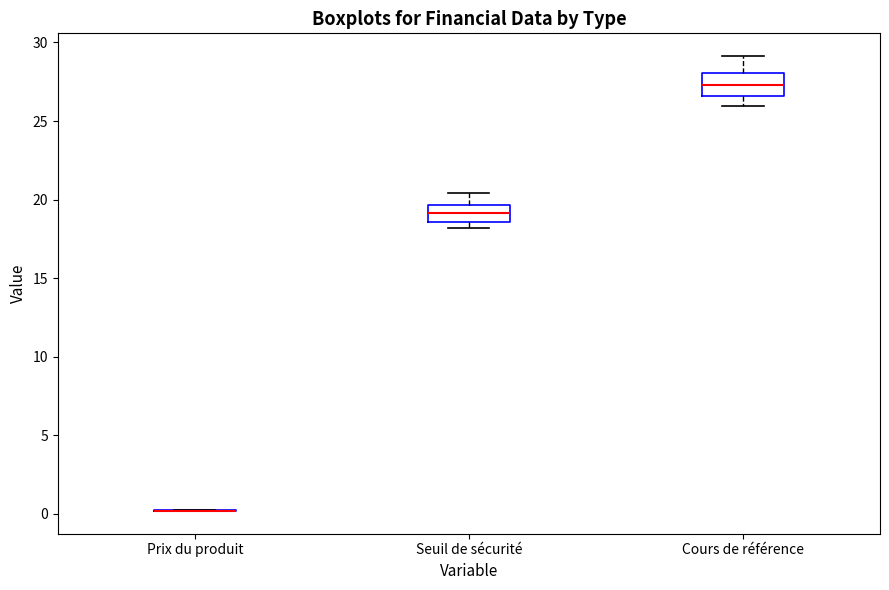

Reading left to right, transcribe this box plot: for each box, give where its median line is, the range the box spans, and where its two whiskers end, as read against the y-axis. The values are not printed on the chart, so give them approximately, as read against the axis.

Prix du produit: box collapsed to a line at 0.0, whiskers 0.0 to 0.0
Seuil de sécurité: median 19.0, box 18.5 to 19.5, whiskers 18.0 to 20.5
Cours de référence: median 27.5, box 26.5 to 28.0, whiskers 26.0 to 29.0